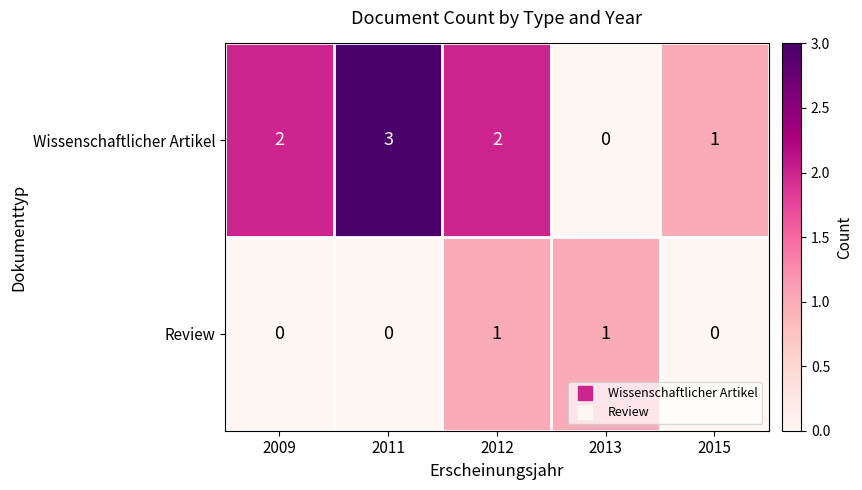

At how many categories does at least one series exceed 0?

5